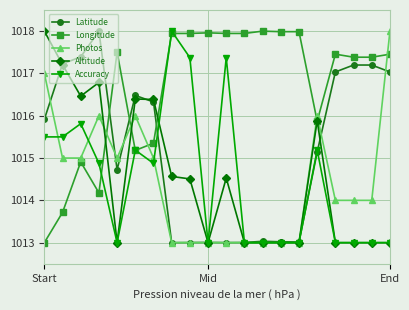

What is the minimum value for Longitude?

1013.0